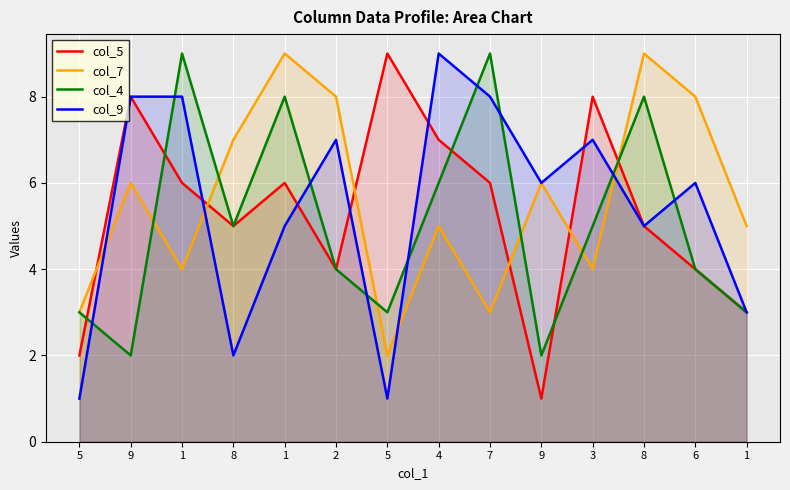

List the labels in order of col_4 value, smallest first.

9, 9, 5, 5, 1, 2, 6, 8, 3, 4, 1, 8, 1, 7